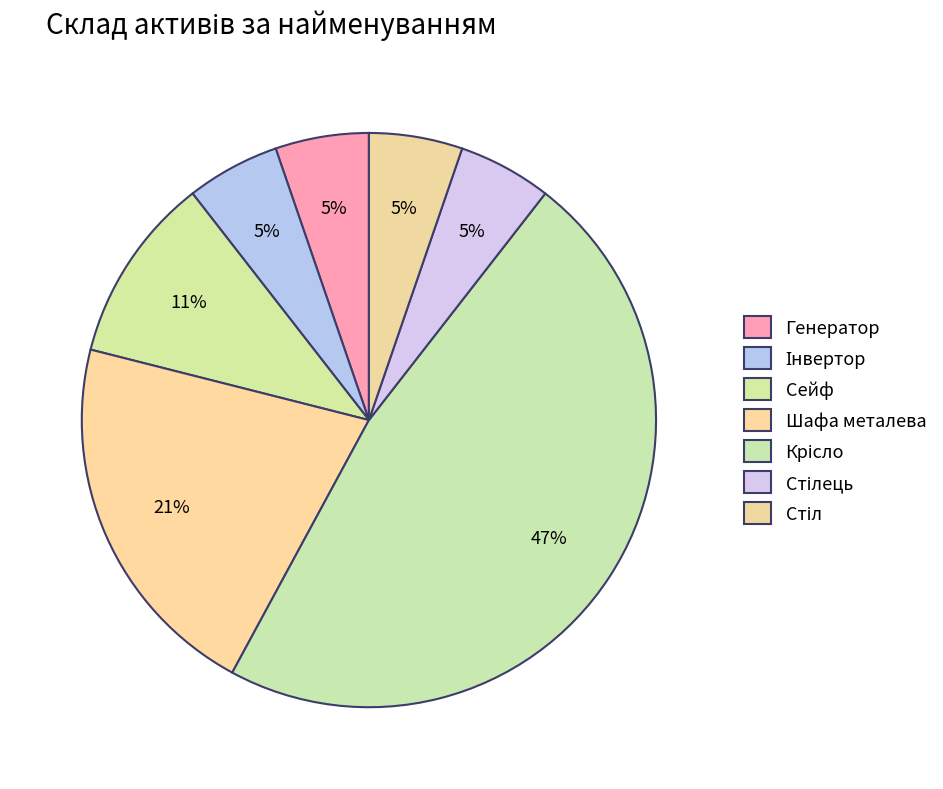

The Сейф slice represents 11% of the pie. True or false?

True